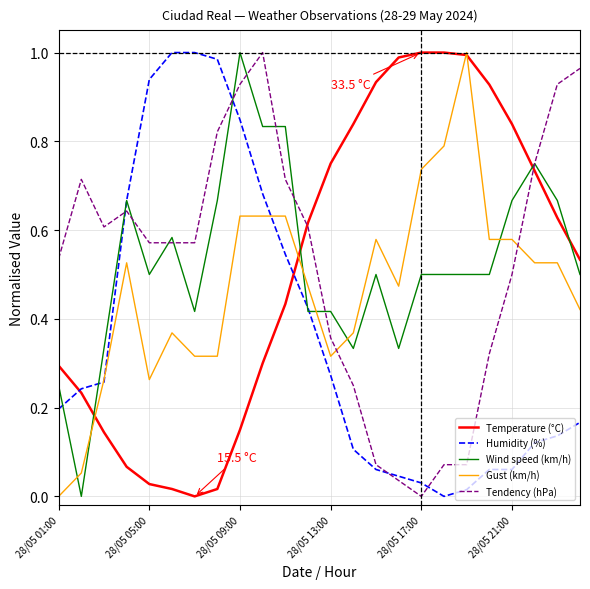

True or false: Wind speed (km/h) and Temperature (°C) cross at least once.

True